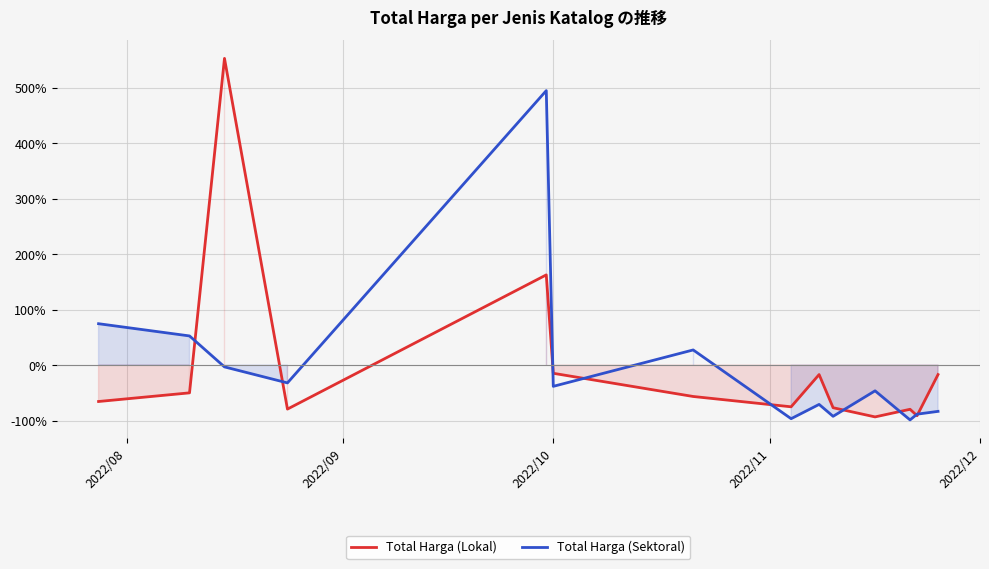

What is the minimum value for Total Harga (Lokal)?

-93.4